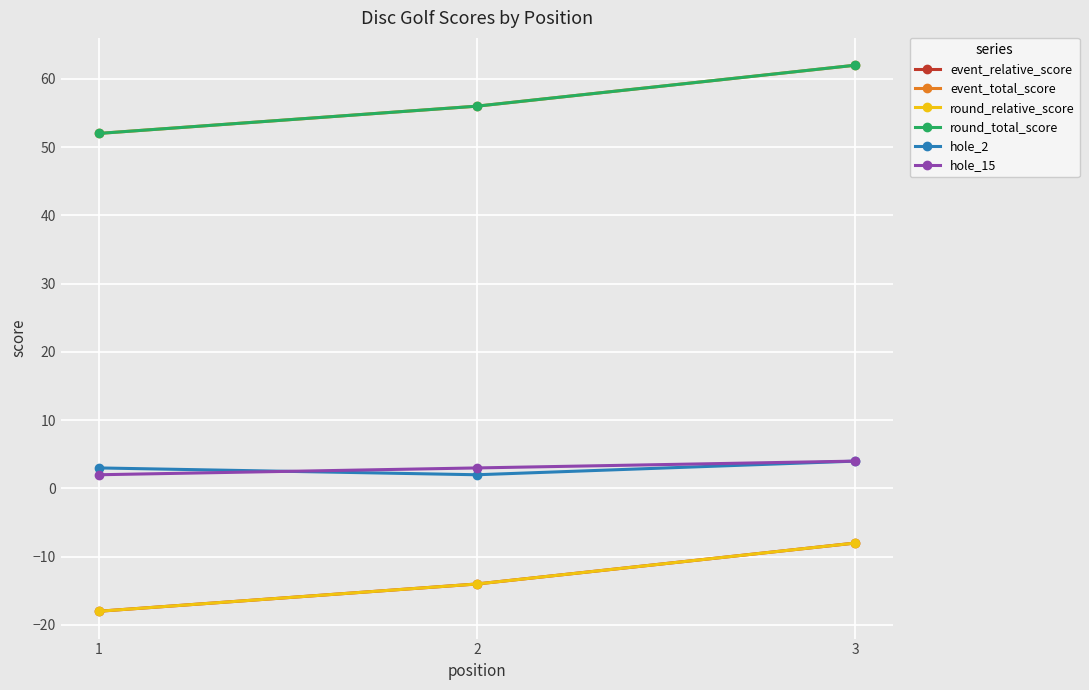

Does the chart have visible grid lines?

Yes